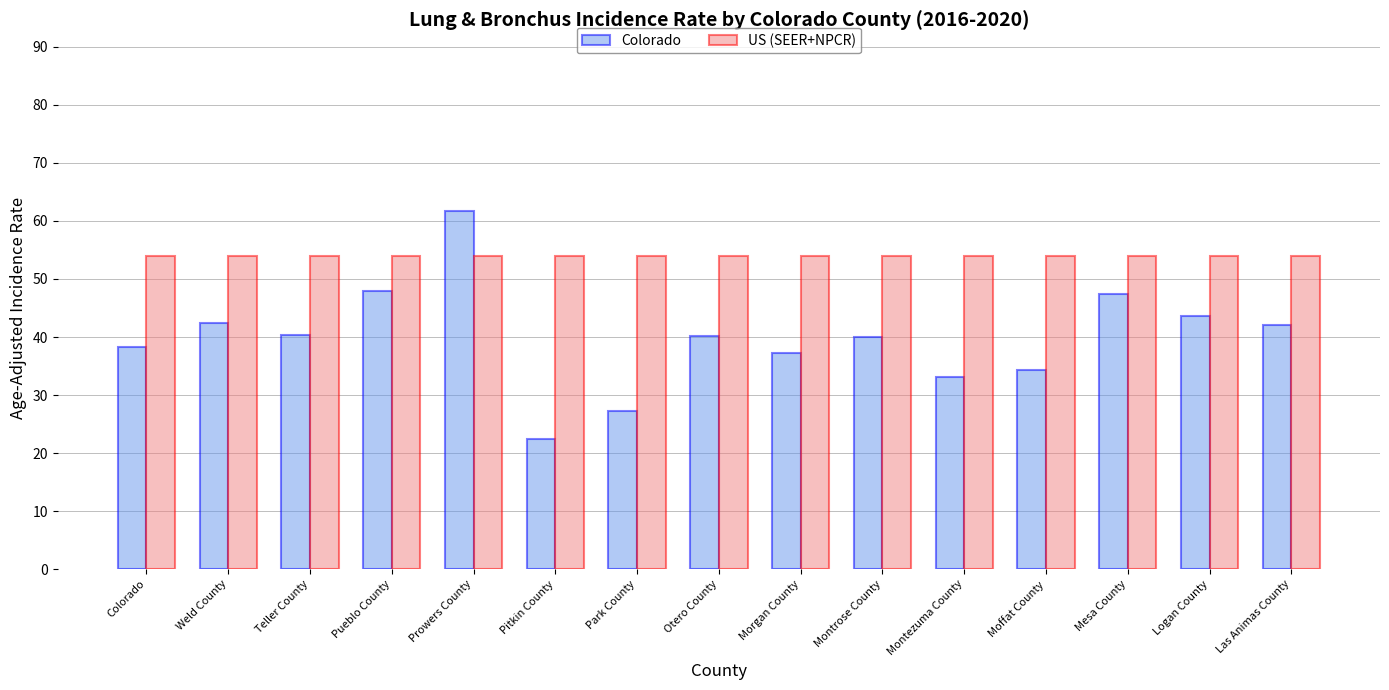

What is the smallest value displayed?

22.4